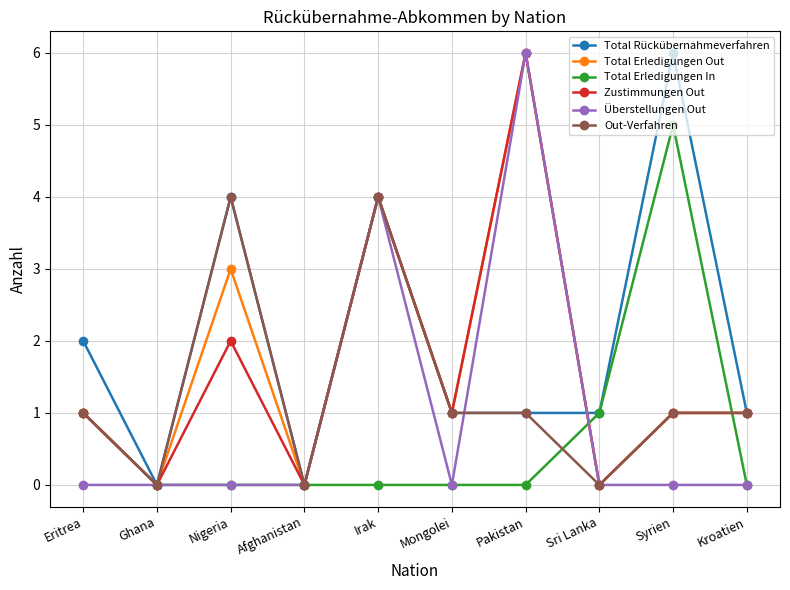

The Total Erledigungen In series shows 3 at Afghanistan. True or false?

False